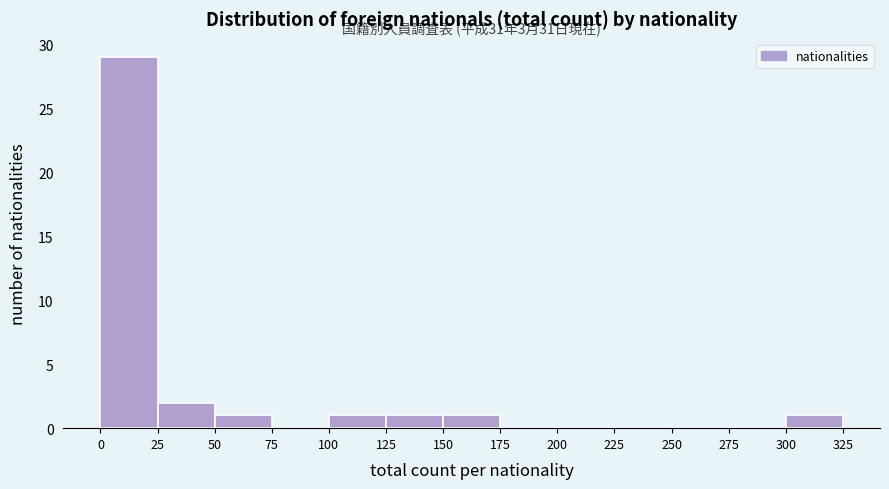

Which range on the x-axis has the tallest bar?

0 to 25